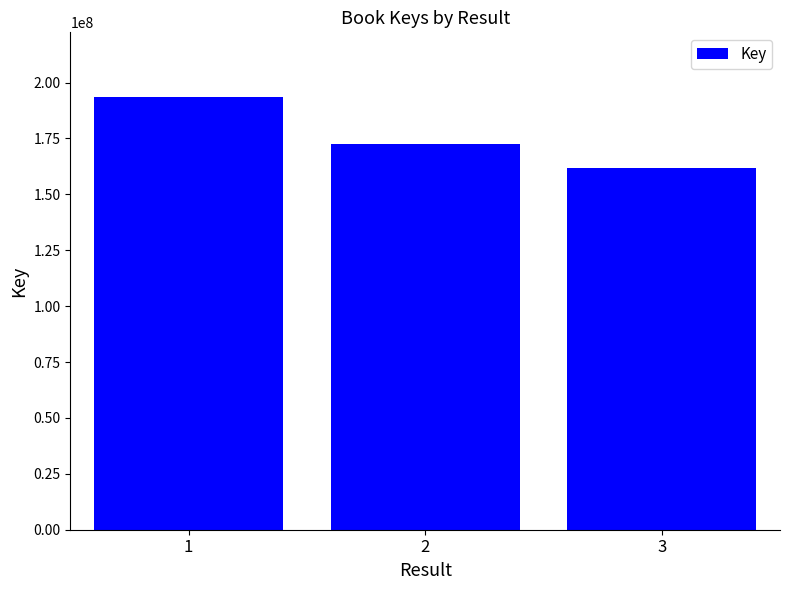

What is the difference between the values at 3 and 1?

31470719